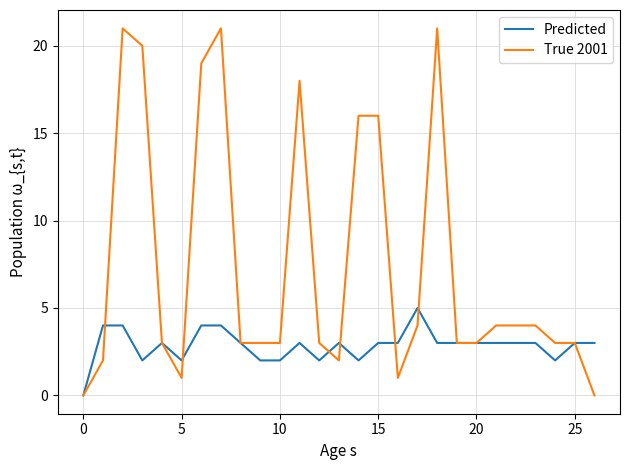

Which series has the largest total across all categories?

True 2001